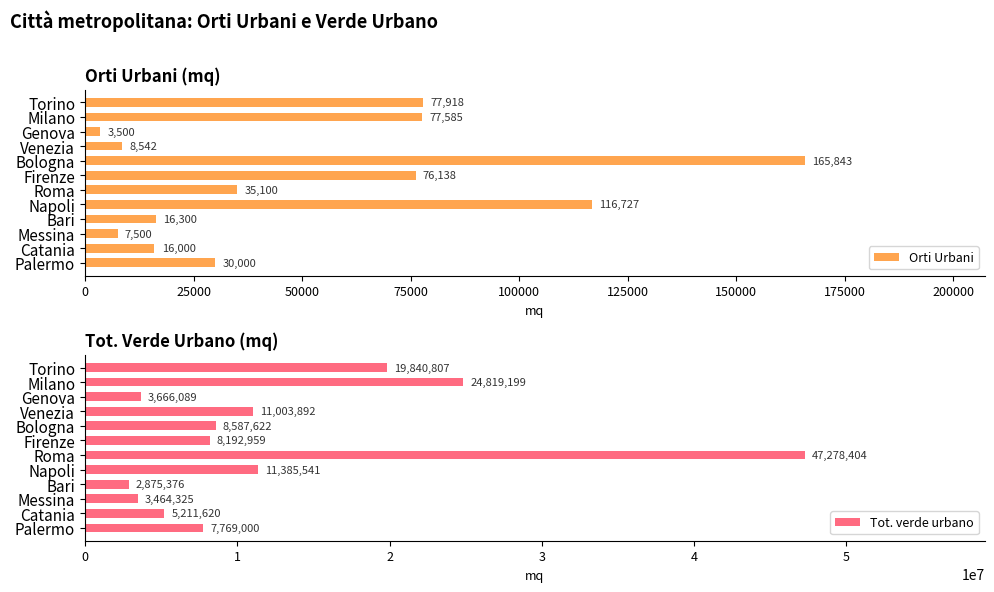

Rank the categories by Orti Urbani value from highest to lowest.

Bologna, Napoli, Torino, Milano, Firenze, Roma, Palermo, Bari, Catania, Venezia, Messina, Genova